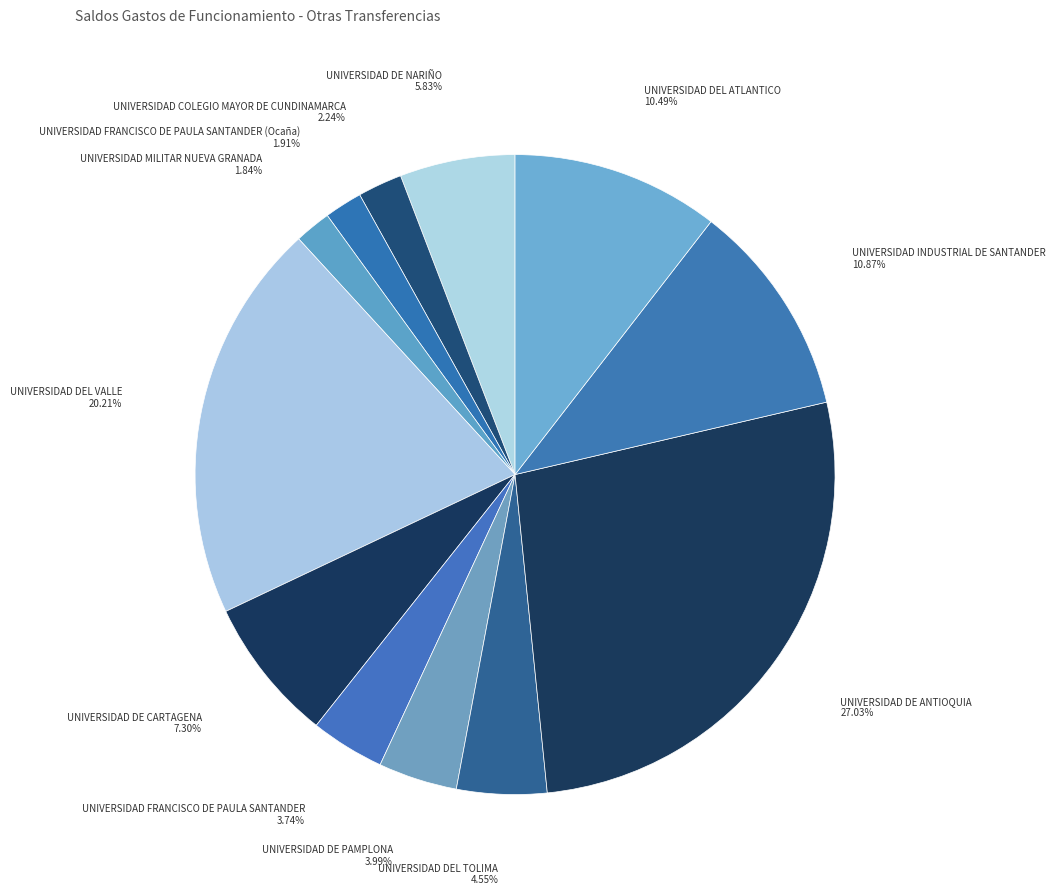

The UNIVERSIDAD MILITAR NUEVA GRANADA slice represents 2% of the pie. True or false?

True